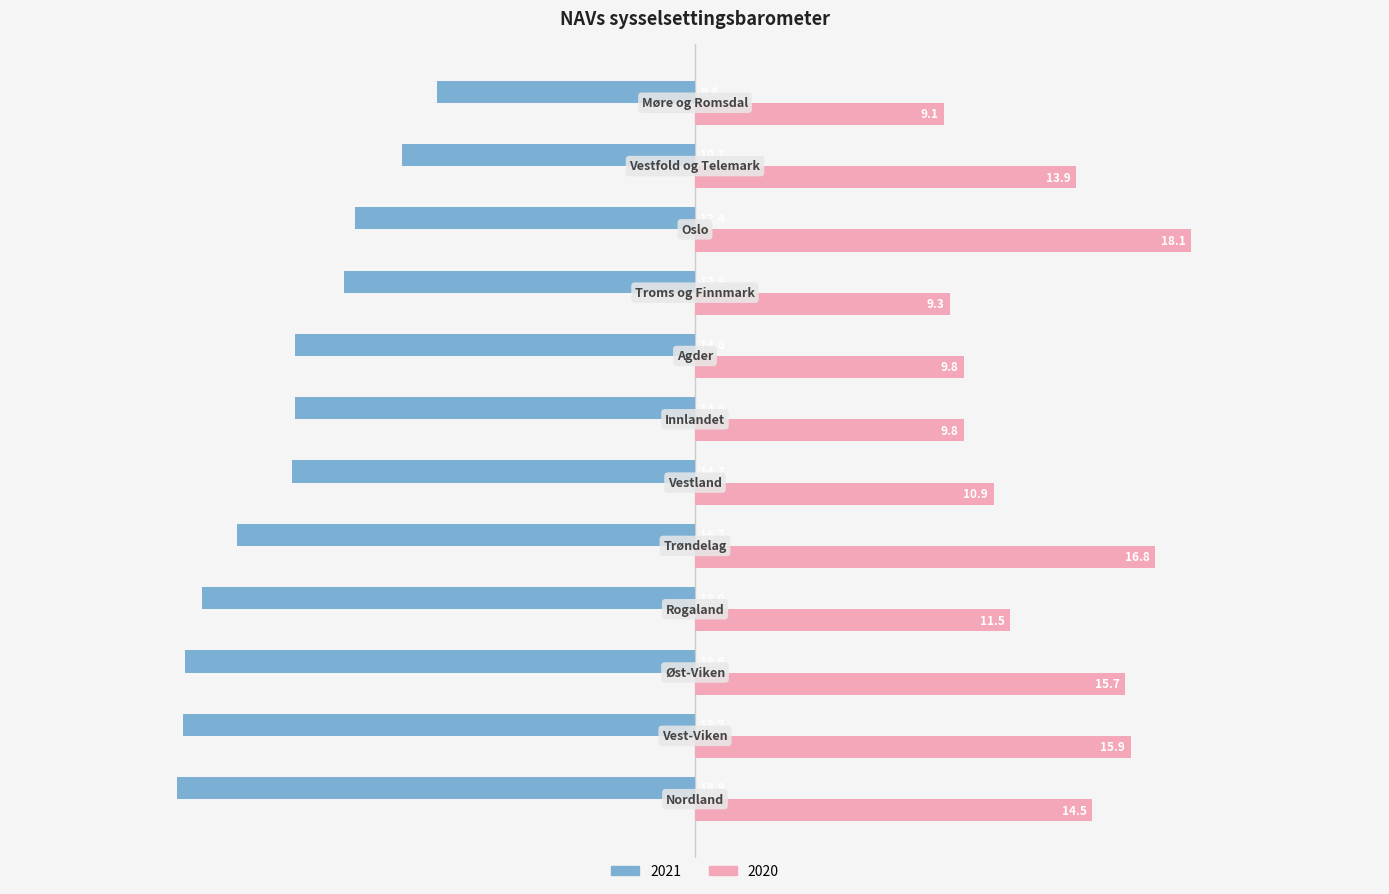

Which series has the largest total across all categories?

2020